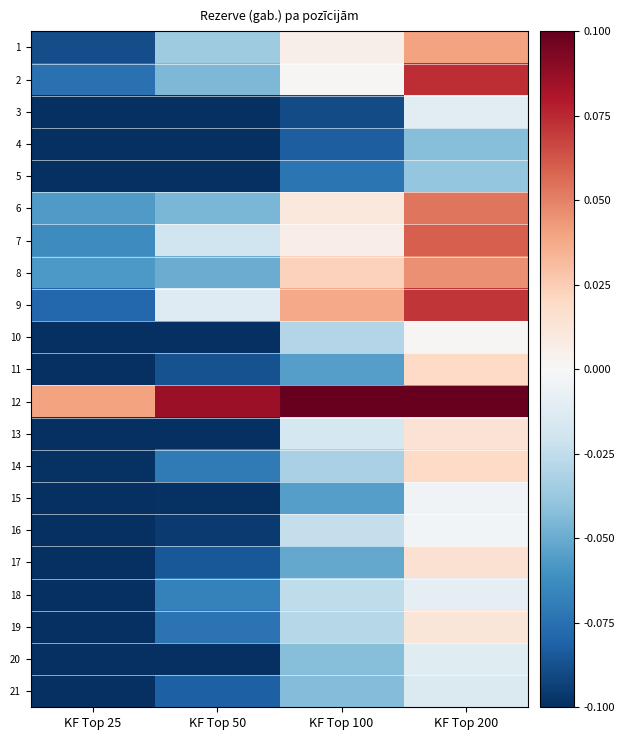

What is the difference between the highest and lowest values at KF Top 50?

0.2